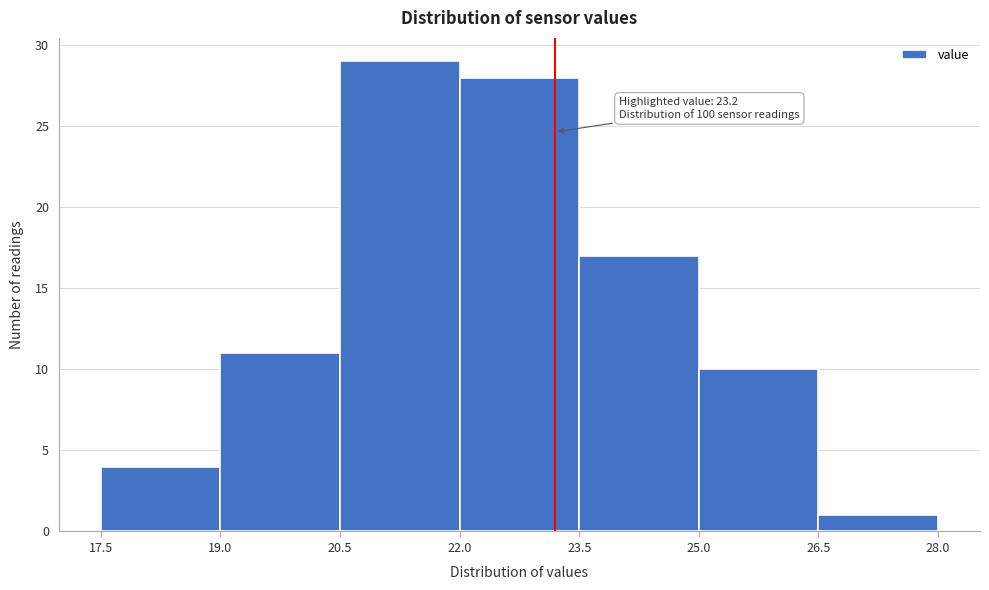

Over which range of the x-axis is the bar tallest?

20.5 to 22.0